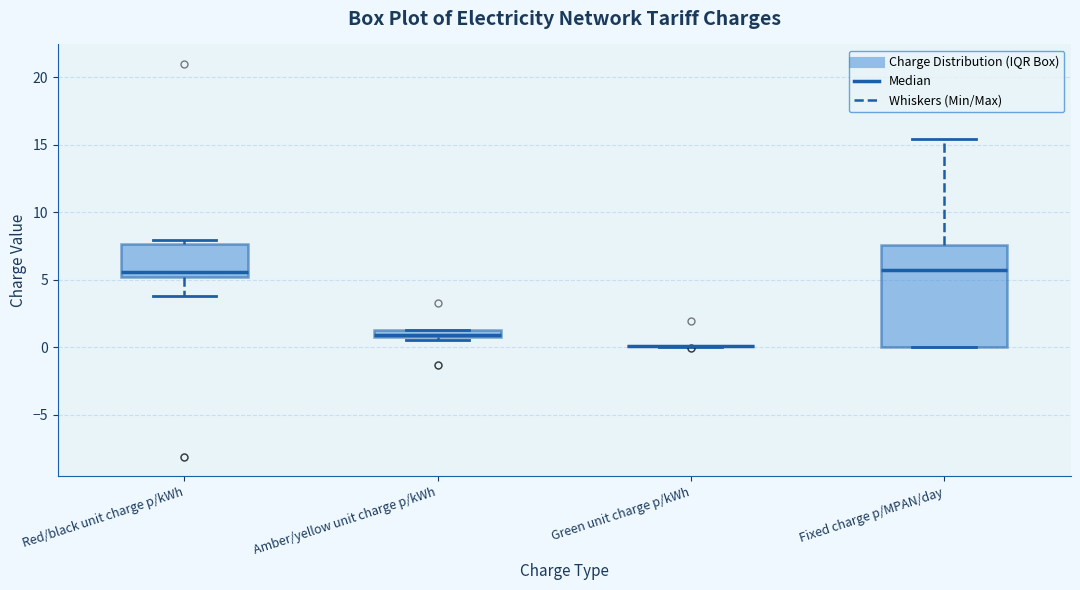

Which box is the tallest, from its lower edge to its upper edge?

Fixed charge p/MPAN/day